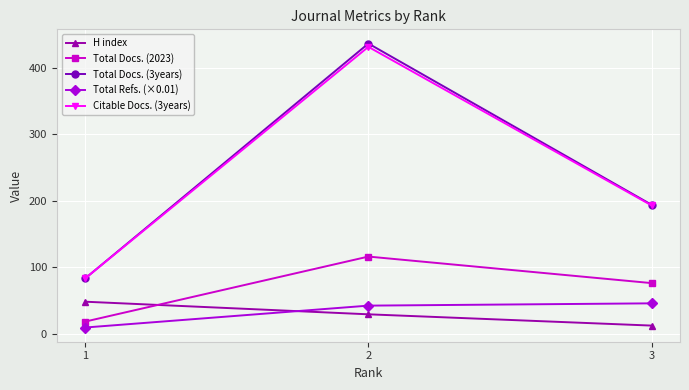

What is the spread (max minus min) of values at 3?

182.0